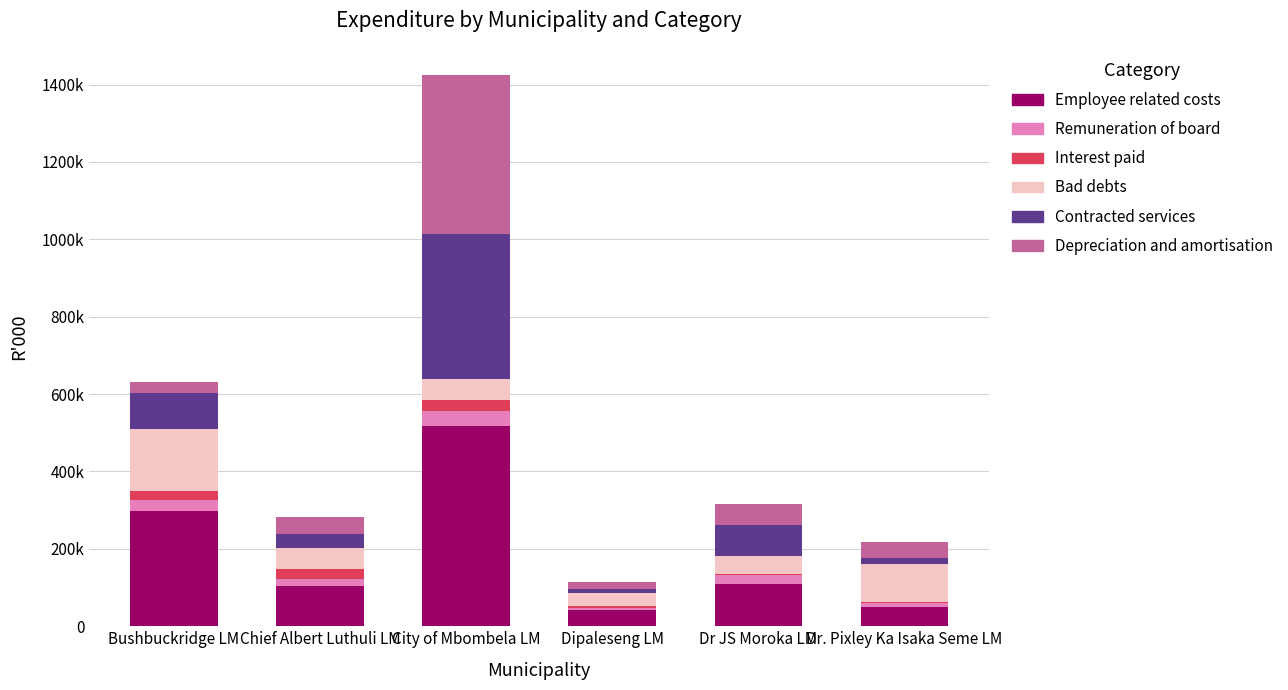

The value of Contracted services at Chief Albert Luthuli LM is 35743. True or false?

True